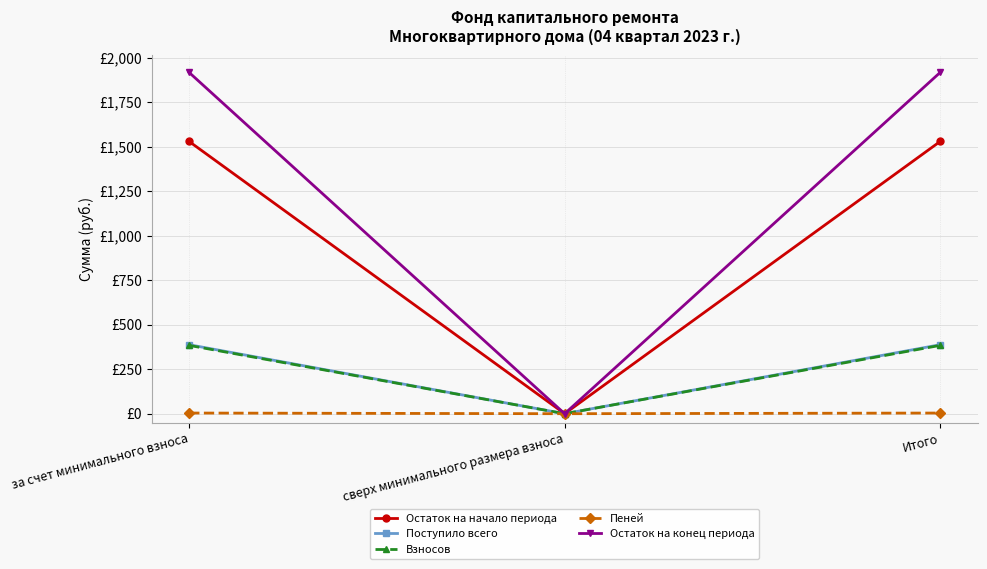

At which label does Остаток на конец периода reach its peak?

за счет минимального взноса